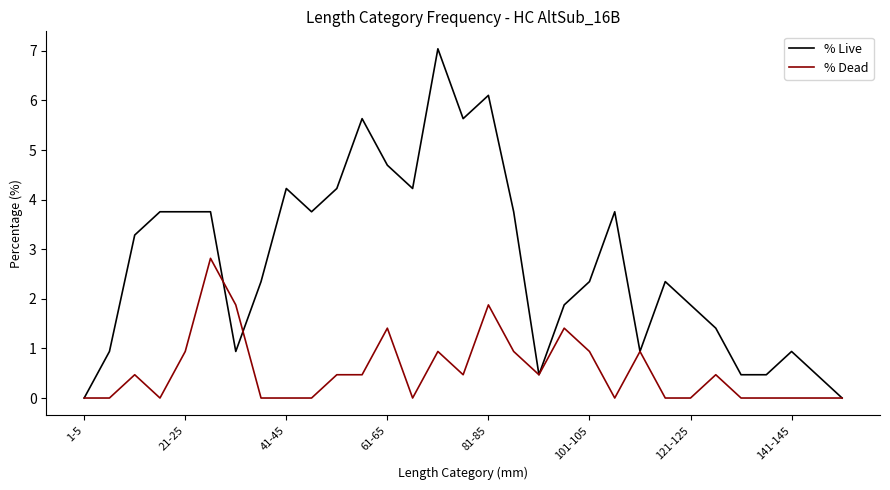

List the series in order of their overall mean, lowest first.

% Dead, % Live